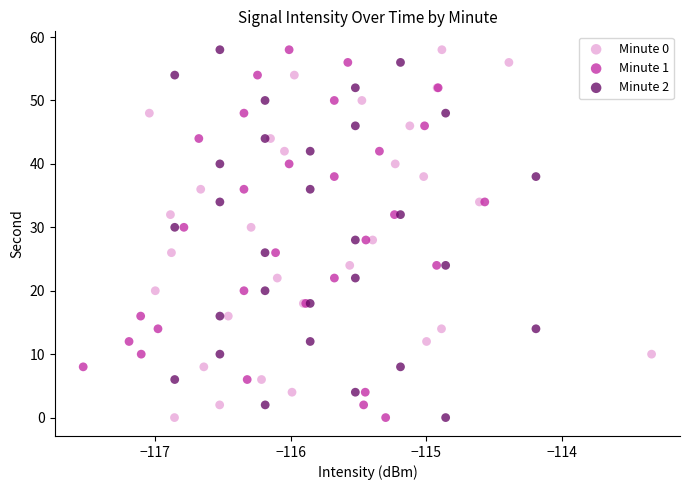

What are all the series names shown in the legend?

Minute 0, Minute 1, Minute 2